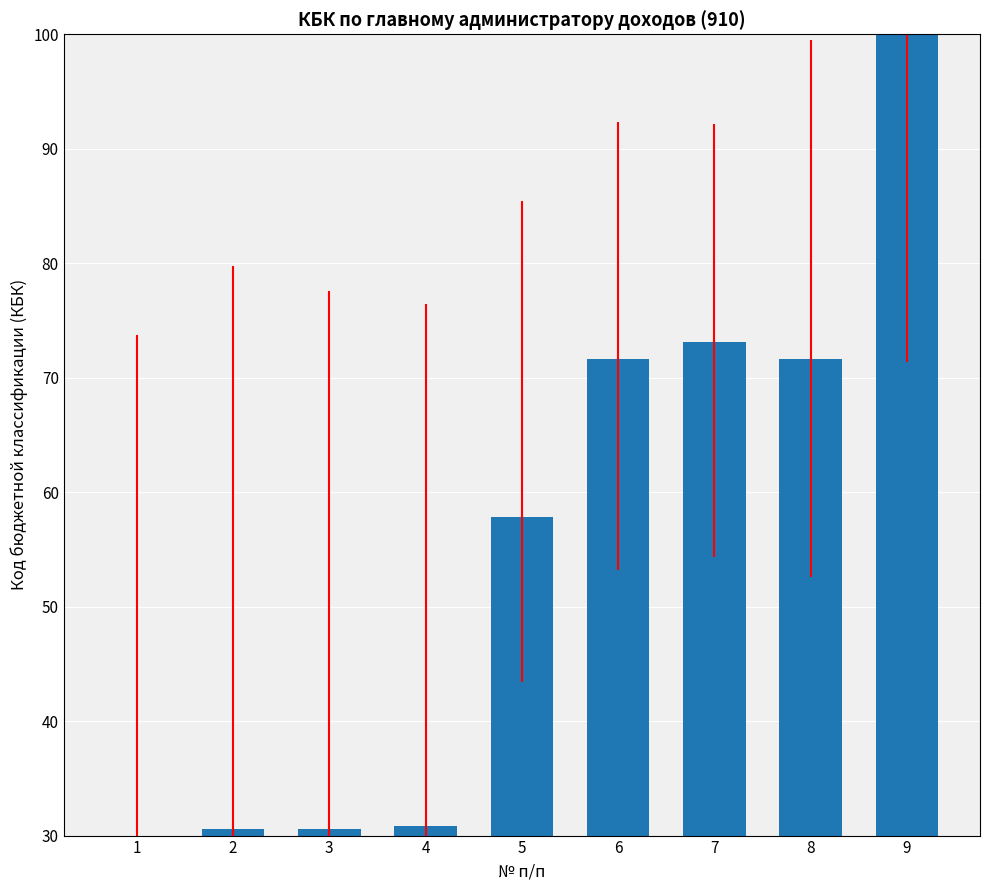

Between 8 and 3, which is larger?

8